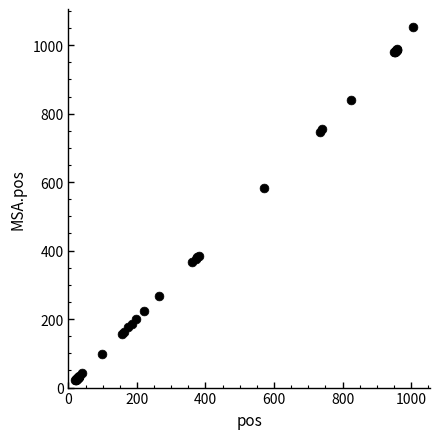

What Y value in the scatter plot is closest to 537?

583